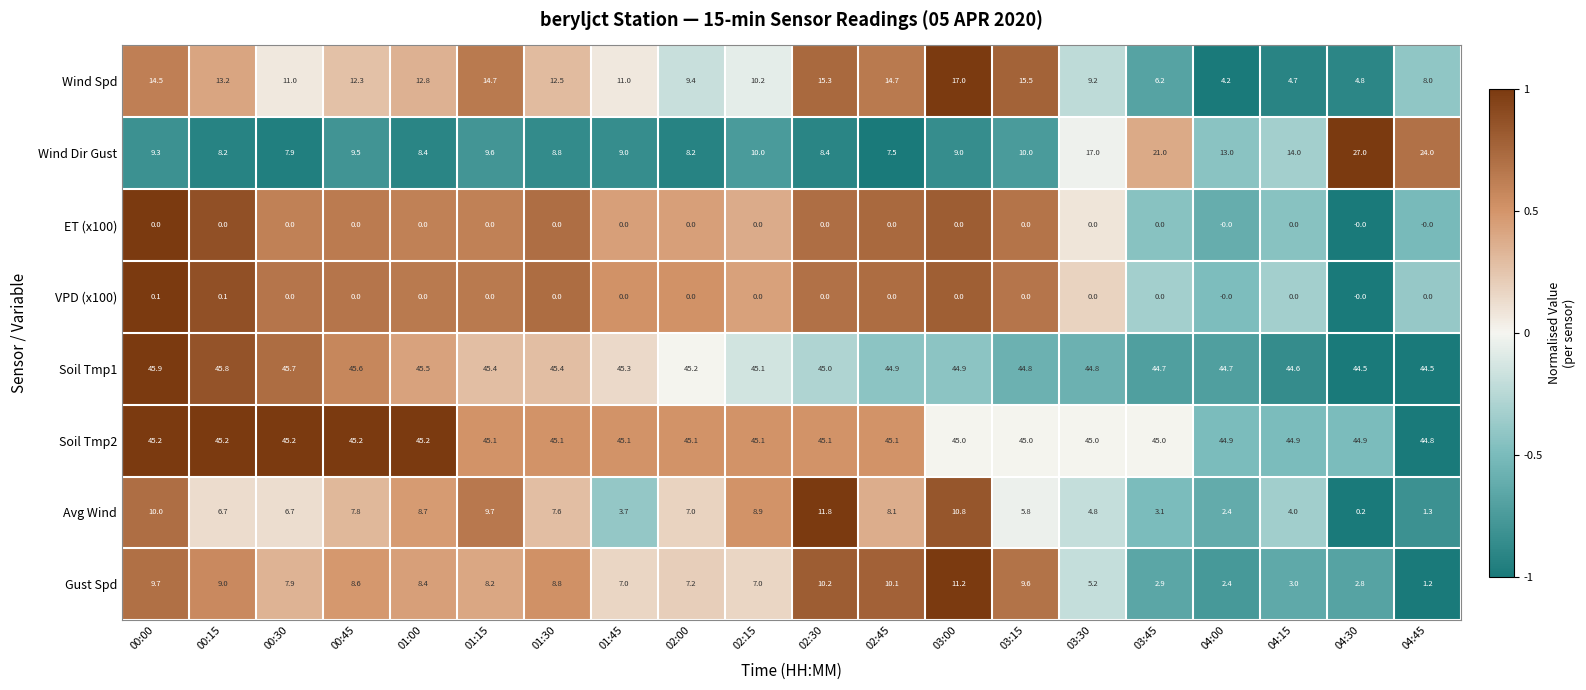

At which category is the sum across all series the highest?

03:00